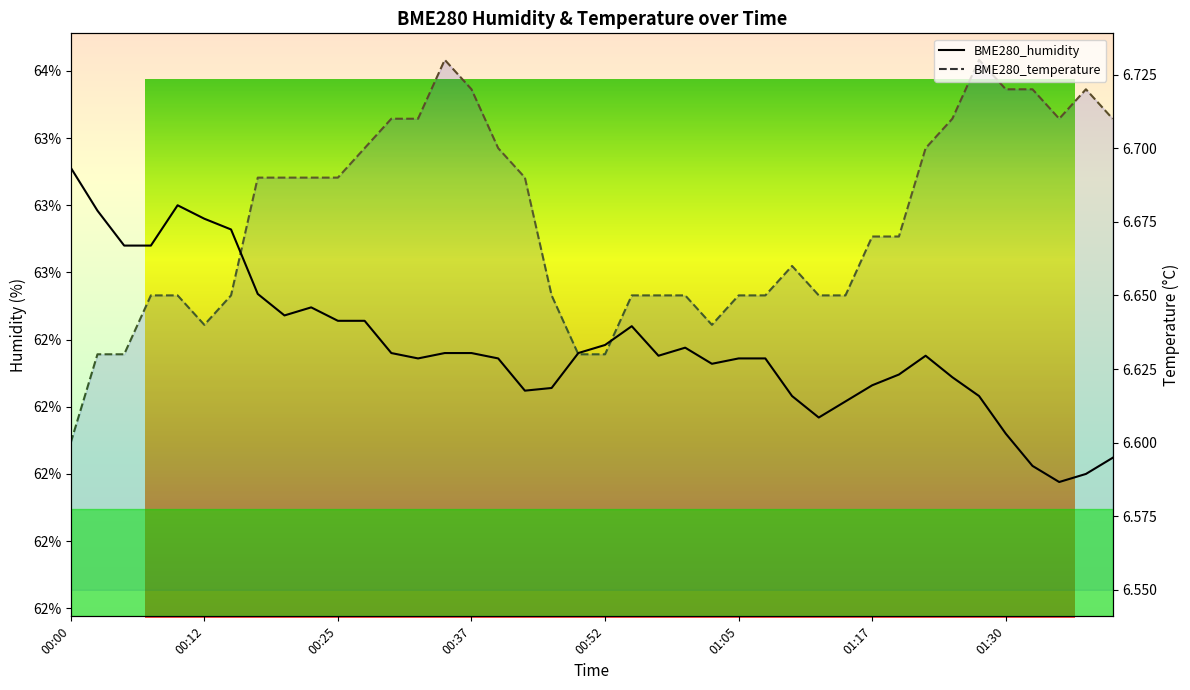

True or false: BME280_humidity and BME280_temperature cross at least once.

False